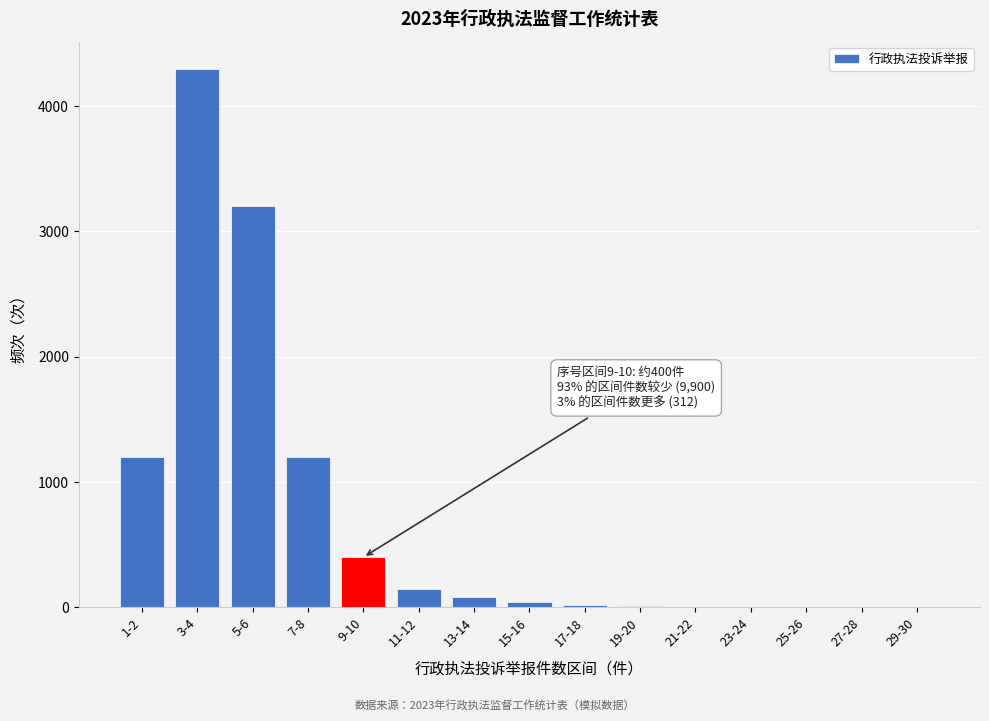

What is the greatest value displayed?

4300